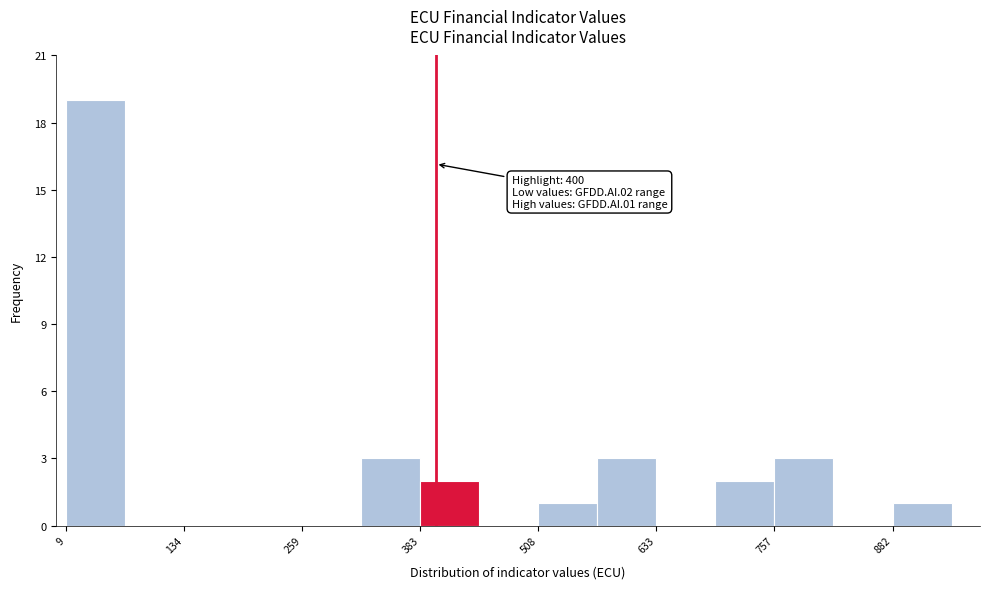

Around what value on the x-axis is the tallest bar? Give the approximate position of its centre, as read against the axis.

40